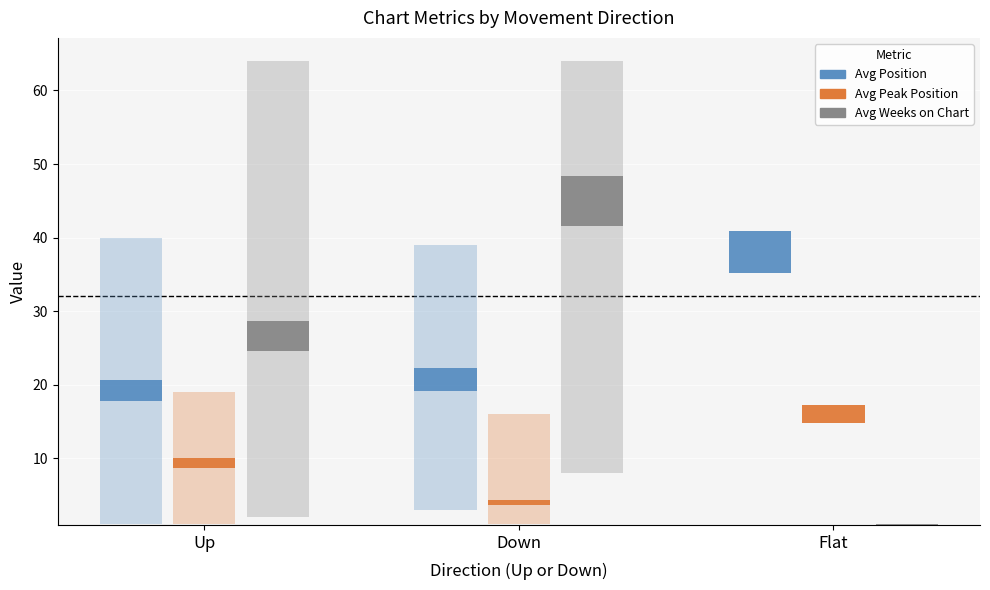

What is the label of the 2nd bar from the right?

down